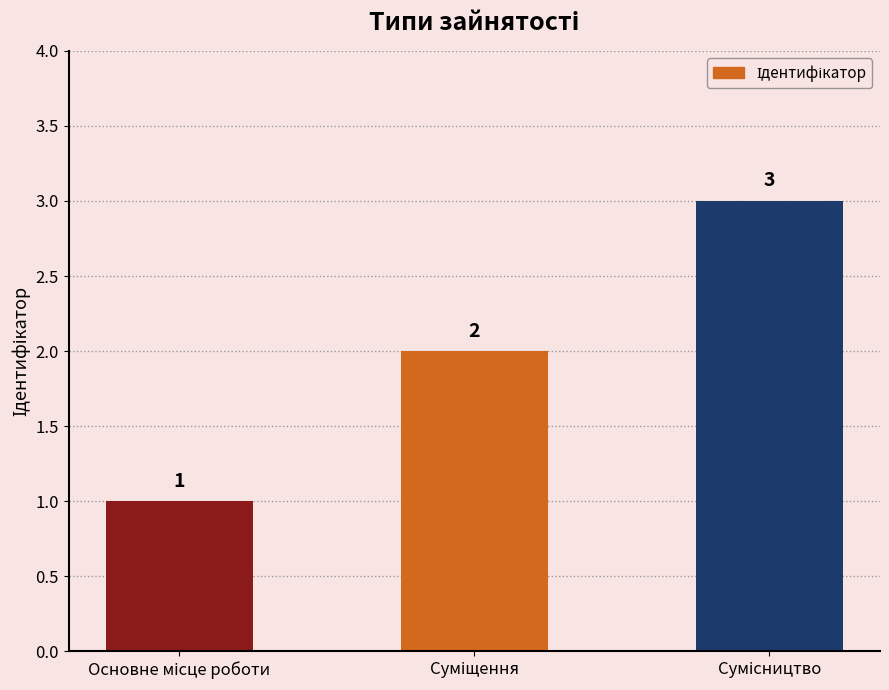

Count the values in the range 1 to 3.

3